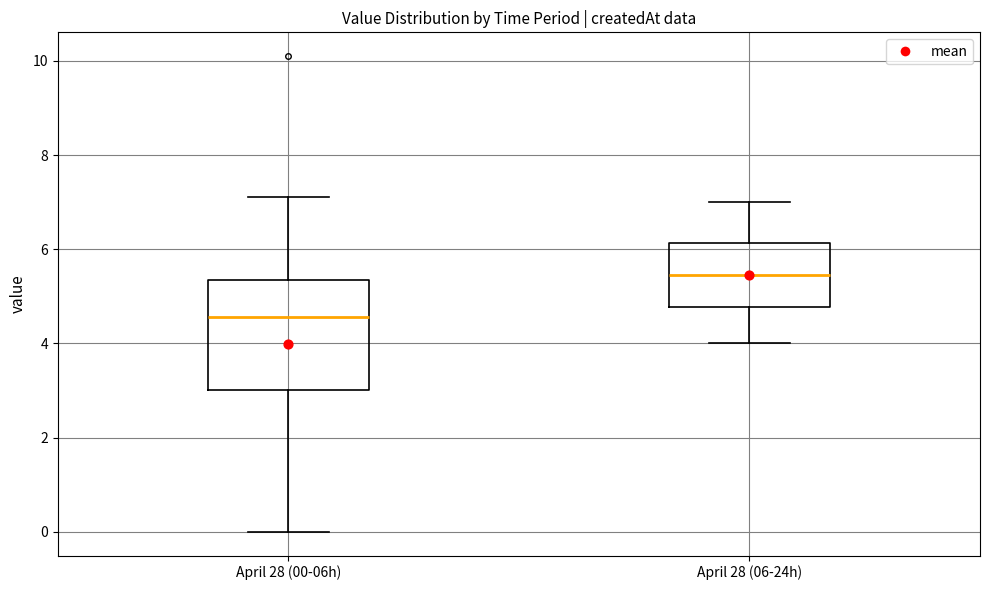

Which box is the tallest, from its lower edge to its upper edge?

April 28 (00-06h)